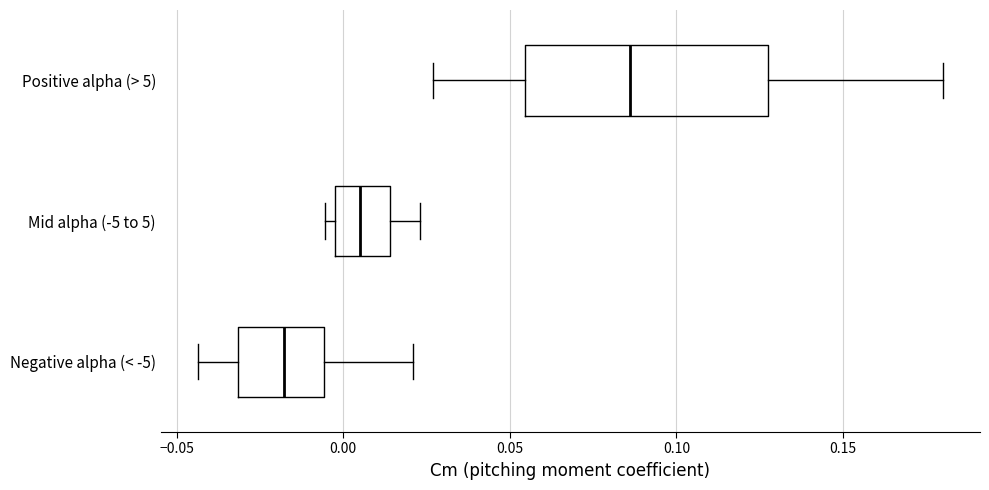

Comparing the boxes themselves (not the whiskers), which one is the widest?

Positive alpha (> 5)